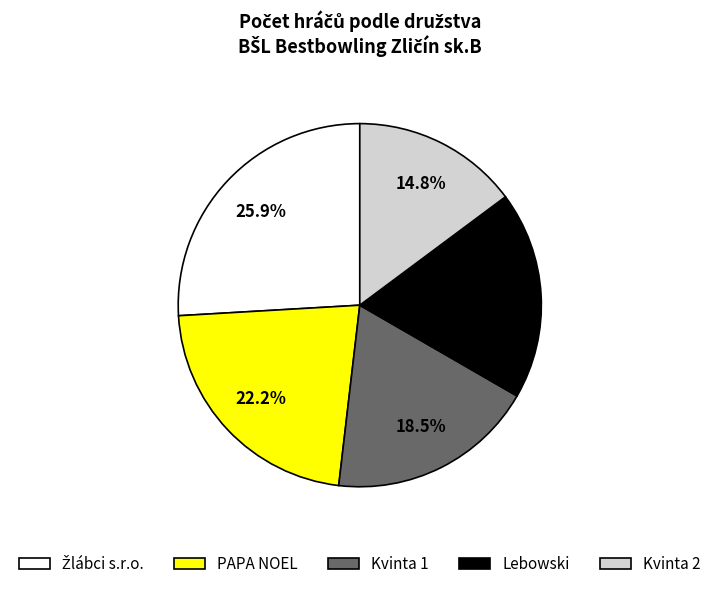

Which category has the smallest portion of the pie?

Kvinta 2